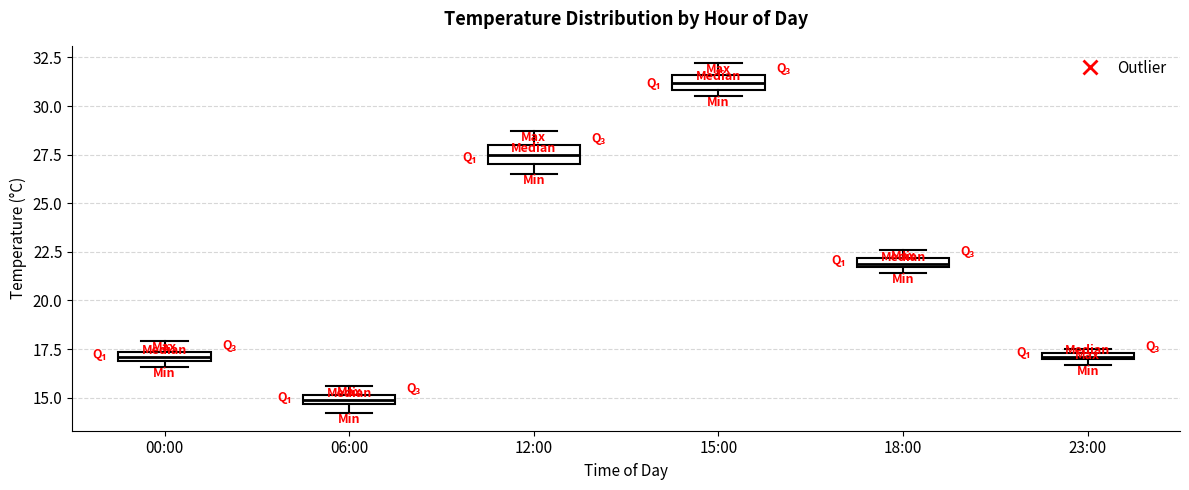

Where is the upper edge of the box for 23:00 on the y-axis? The values are not printed on the chart, so give them approximately, as read against the axis.

17.5